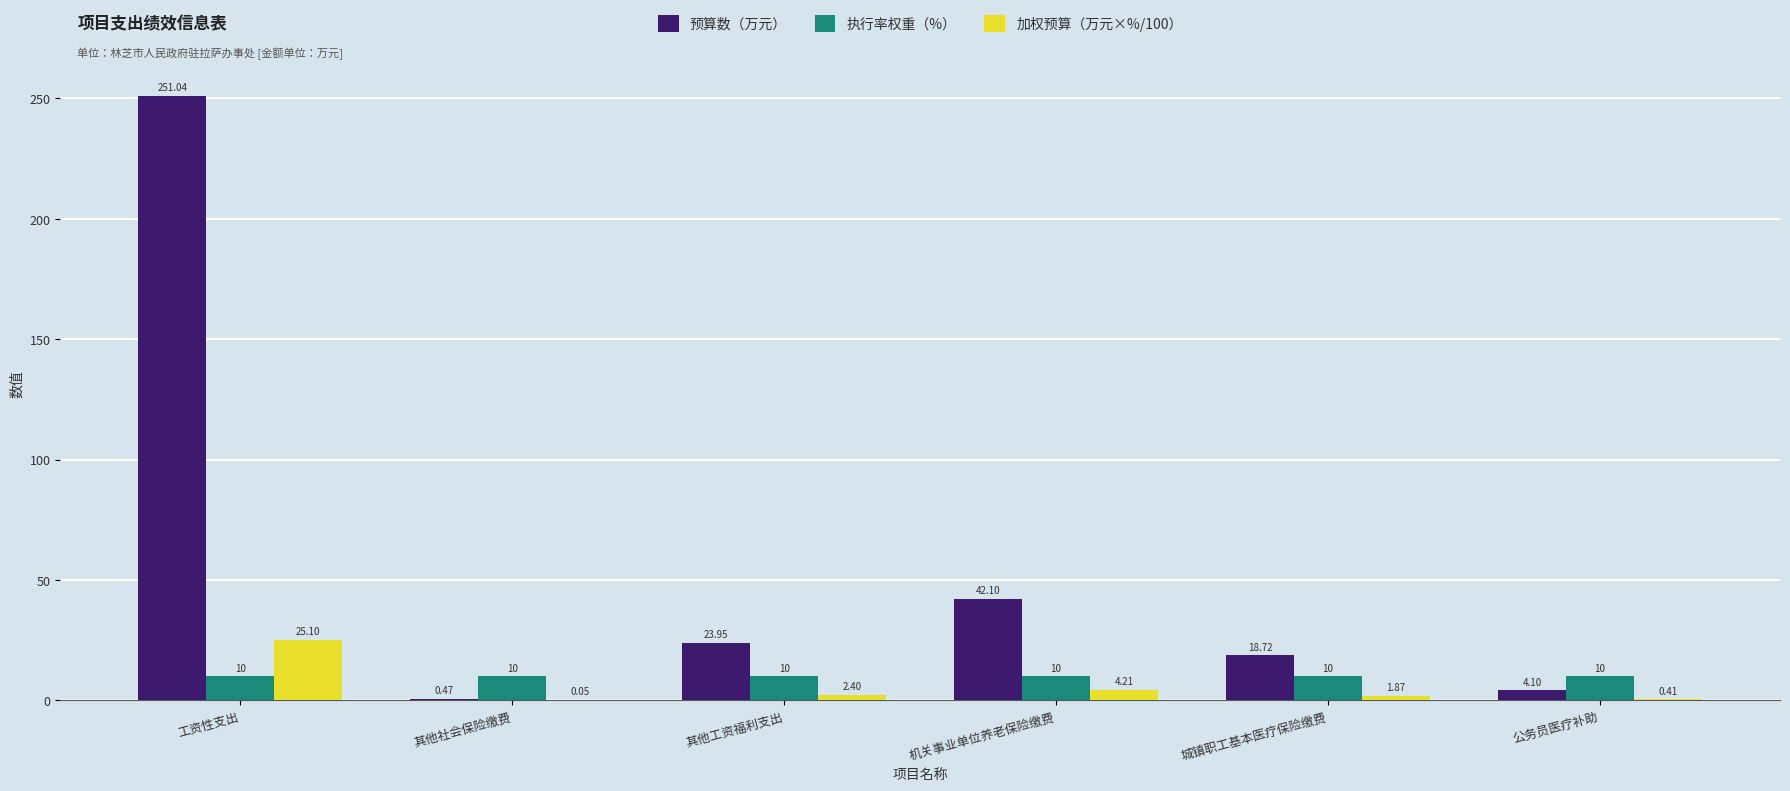

Are the bars grouped side by side (vs. stacked)?

Yes